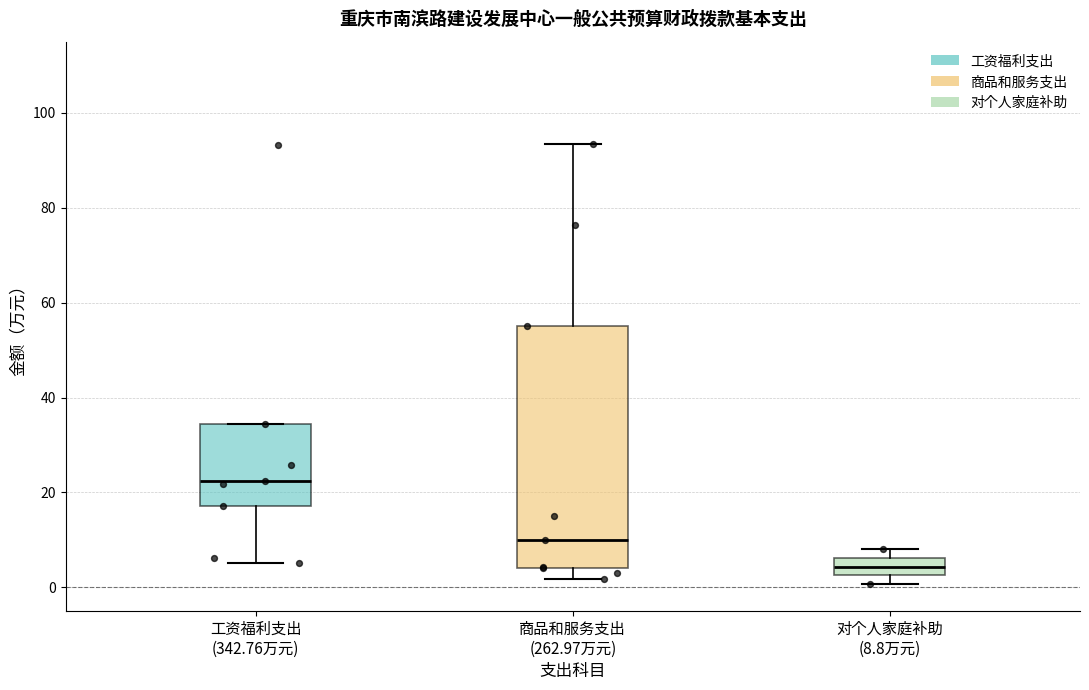

Where is the lower edge of the box for 工资福利支出 (342.76万元) on the y-axis? The values are not printed on the chart, so give them approximately, as read against the axis.

18